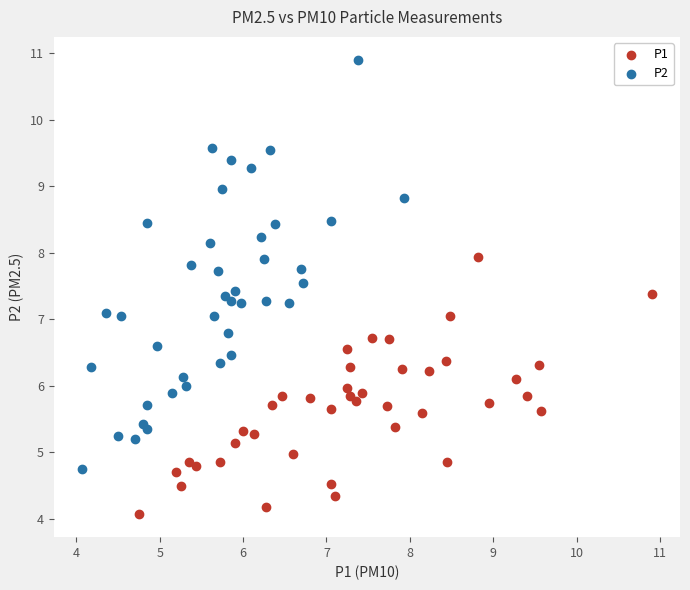

Which series has the largest Y range (max minus min)?

P2